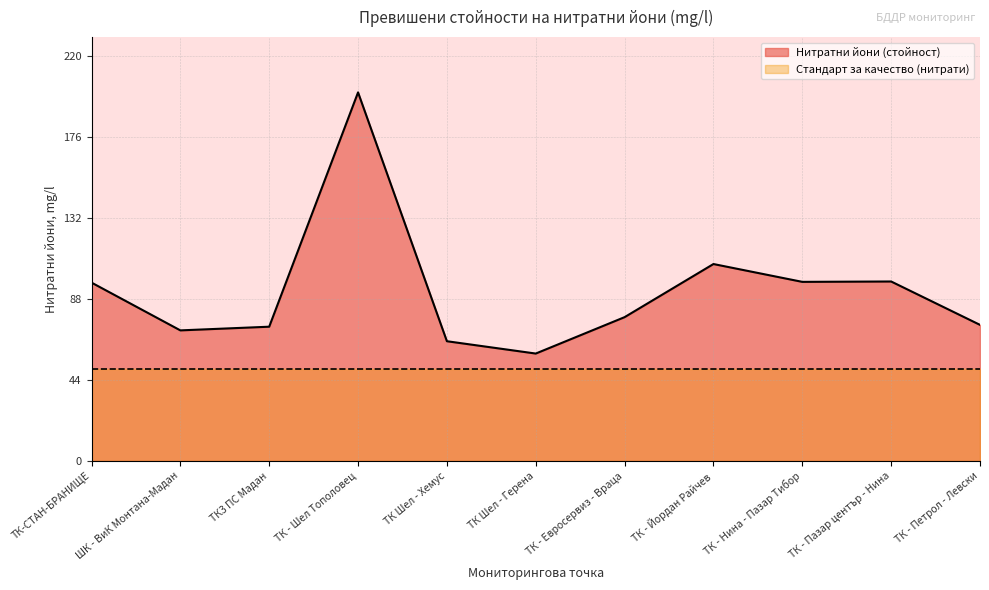

The value at ТК - Евросервиз - Враца is 105.3. True or false?

False